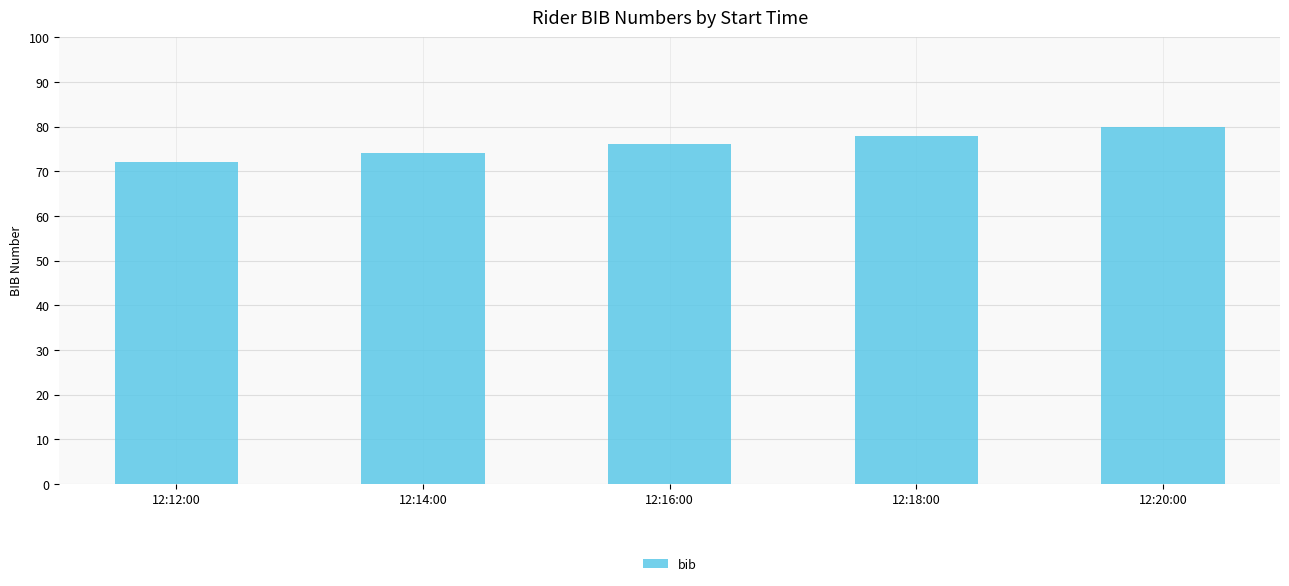

Reading right to left, extract all data points from this chart.

80	78	76	74	72